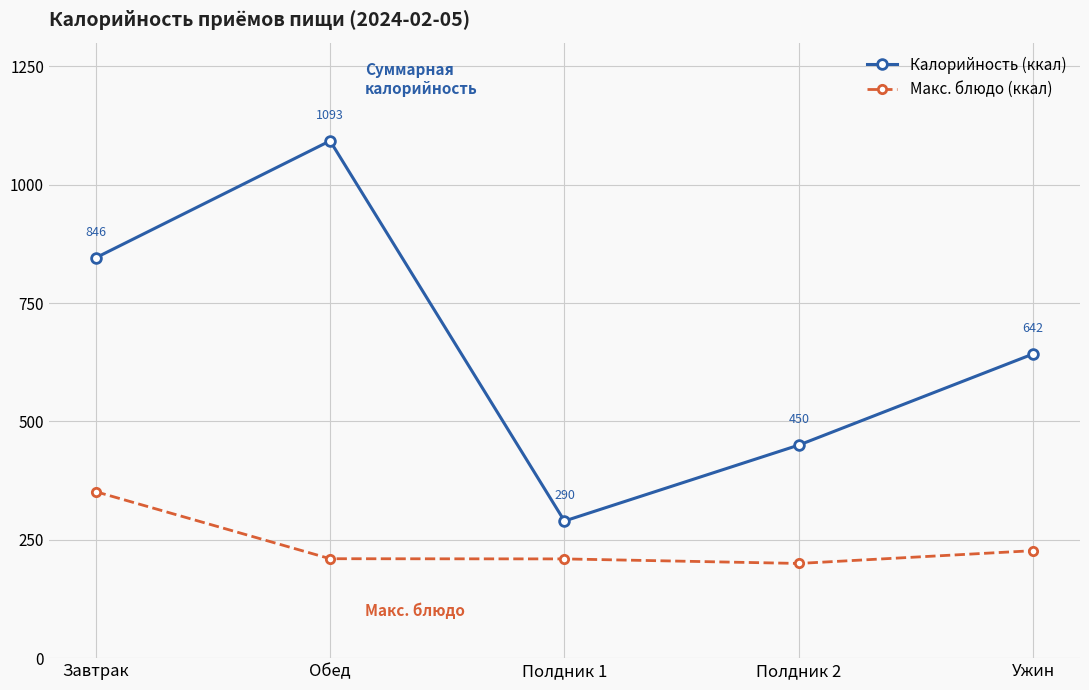

True or false: Калорийность (ккал) and Макс. блюдо (ккал) cross at least once.

False